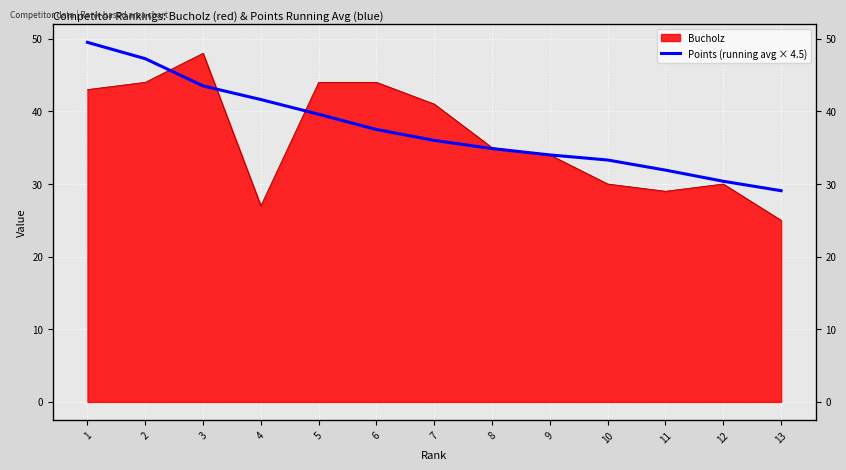

Reading left to right, extract all data points from this chart.

1=49.5	2=47.2	3=43.5	4=41.6	5=39.6	6=37.5	7=36.0	8=34.9	9=34.0	10=33.3	11=31.9	12=30.4	13=29.1